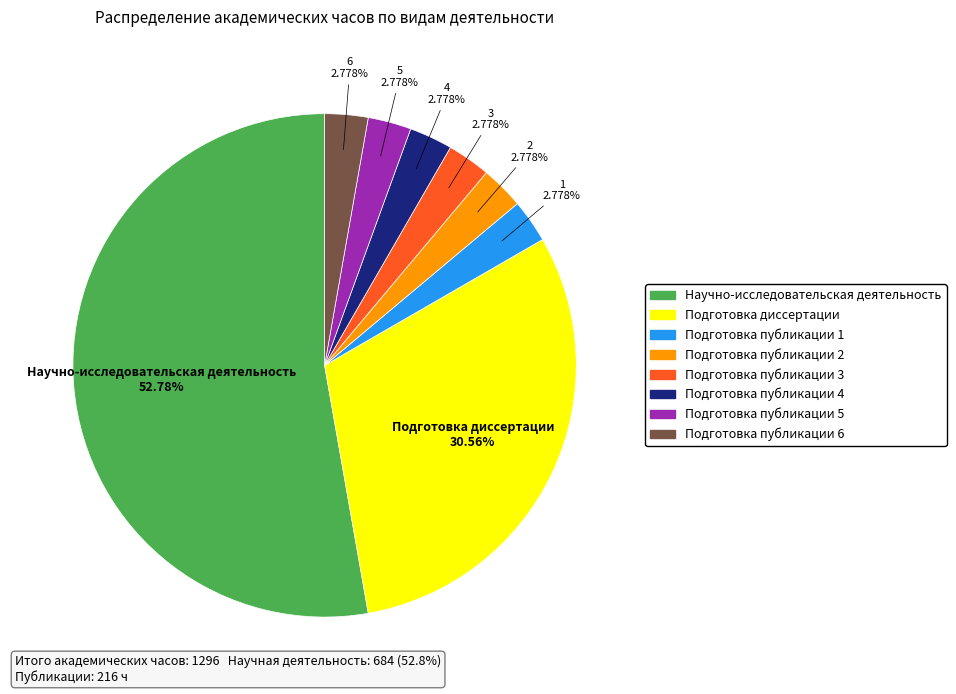

Count the number of slices in the pie.

8